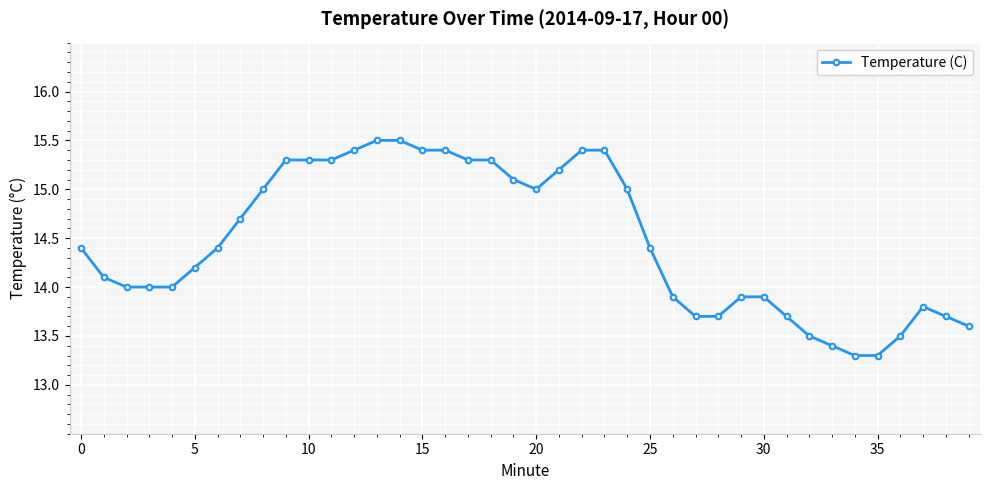

What is the average value?

14.5